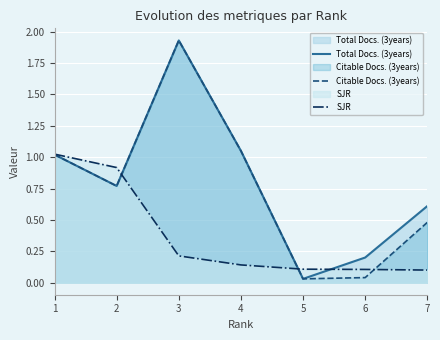

What is the difference between the maximum and minimum values in the Total Docs. (3years) series?

1.9